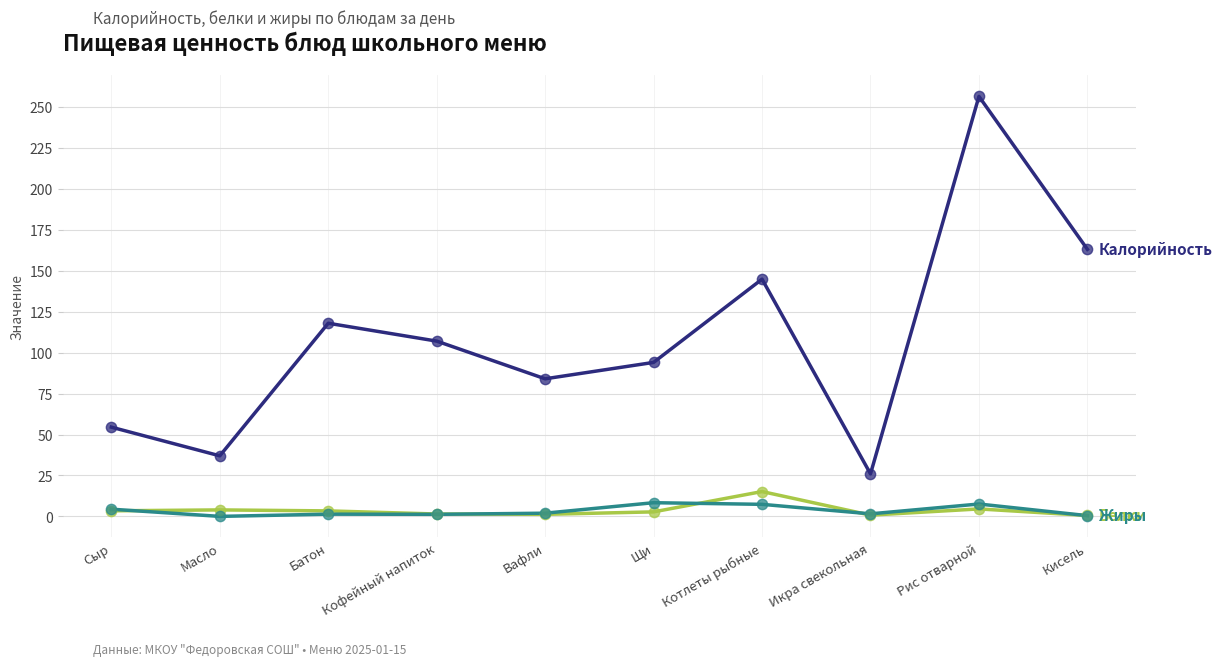

At which category is the sum across all series the highest?

Рис отварной